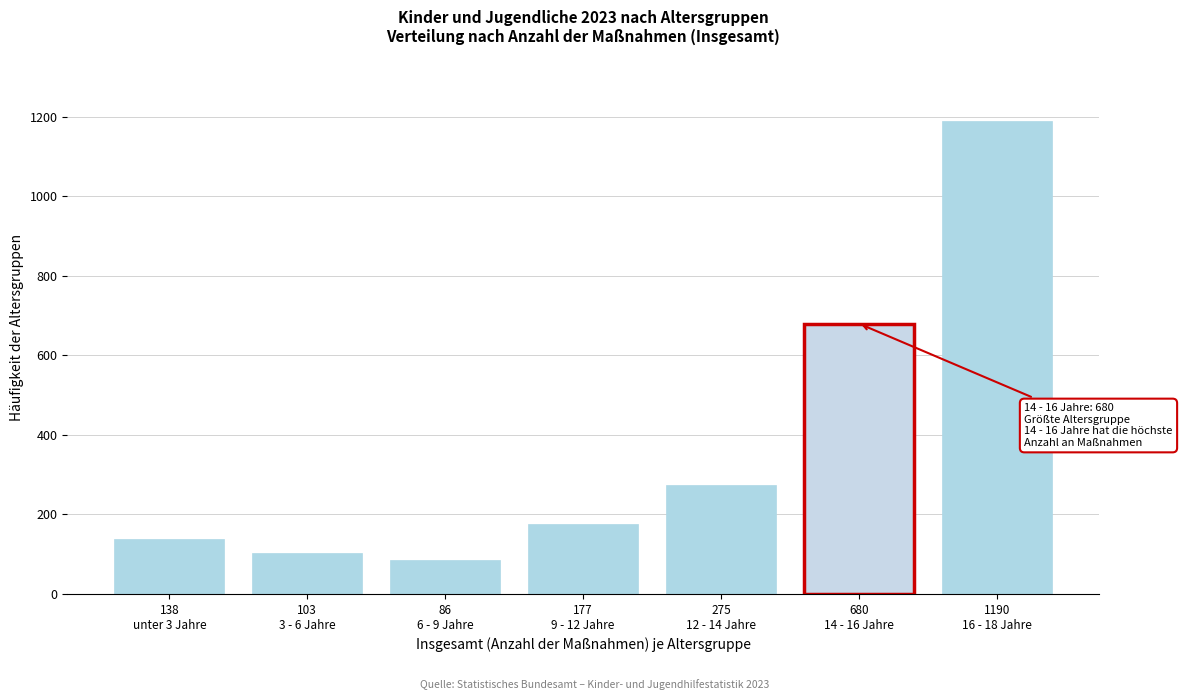

Reading left to right, list all the values displayed in this chart.

138	103	86	177	275	680	1190